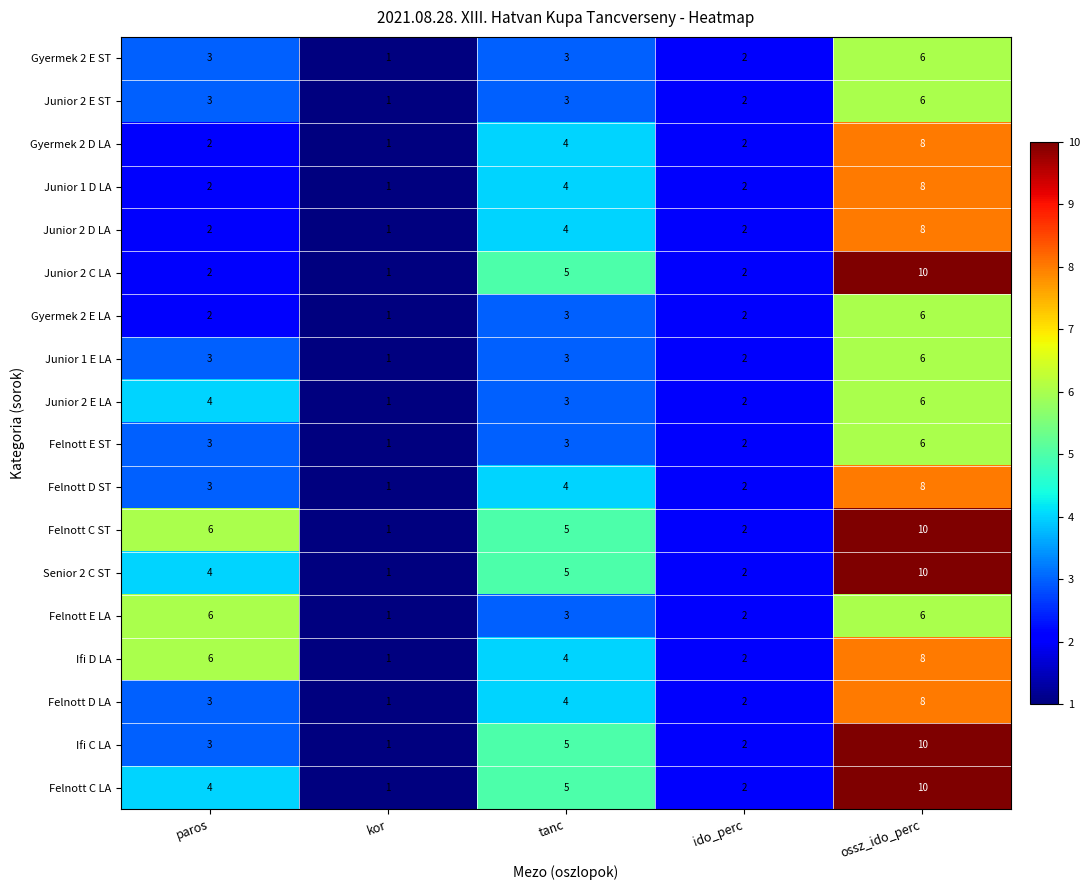

What is the difference between the highest and lowest values at ossz_ido_perc?

4